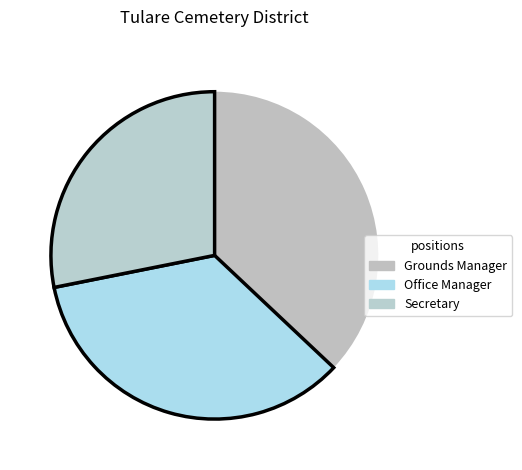

What is the total percentage of Office Manager and Grounds Manager?

71.9%